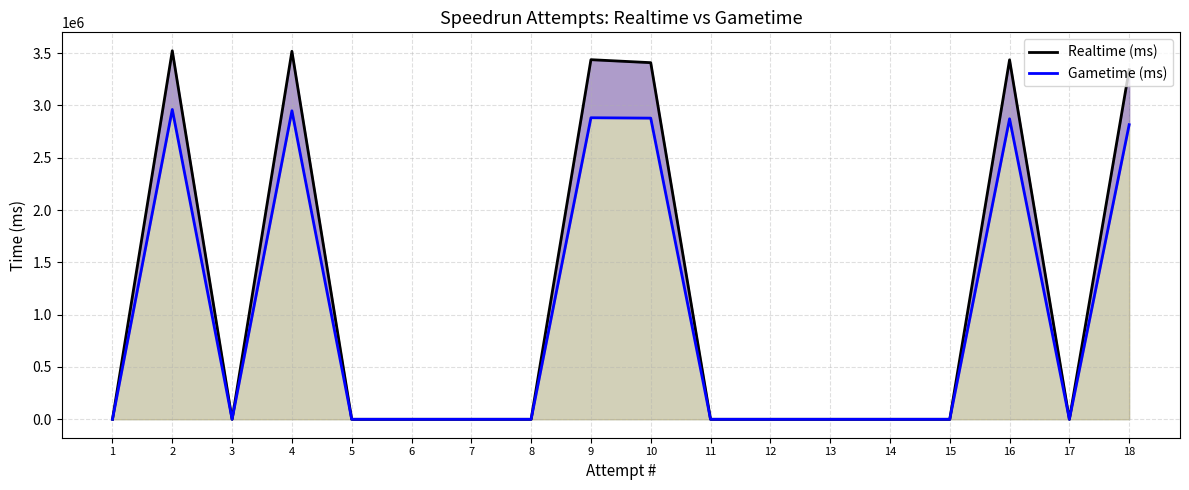

At which category does the chart reach its peak across all series?

2